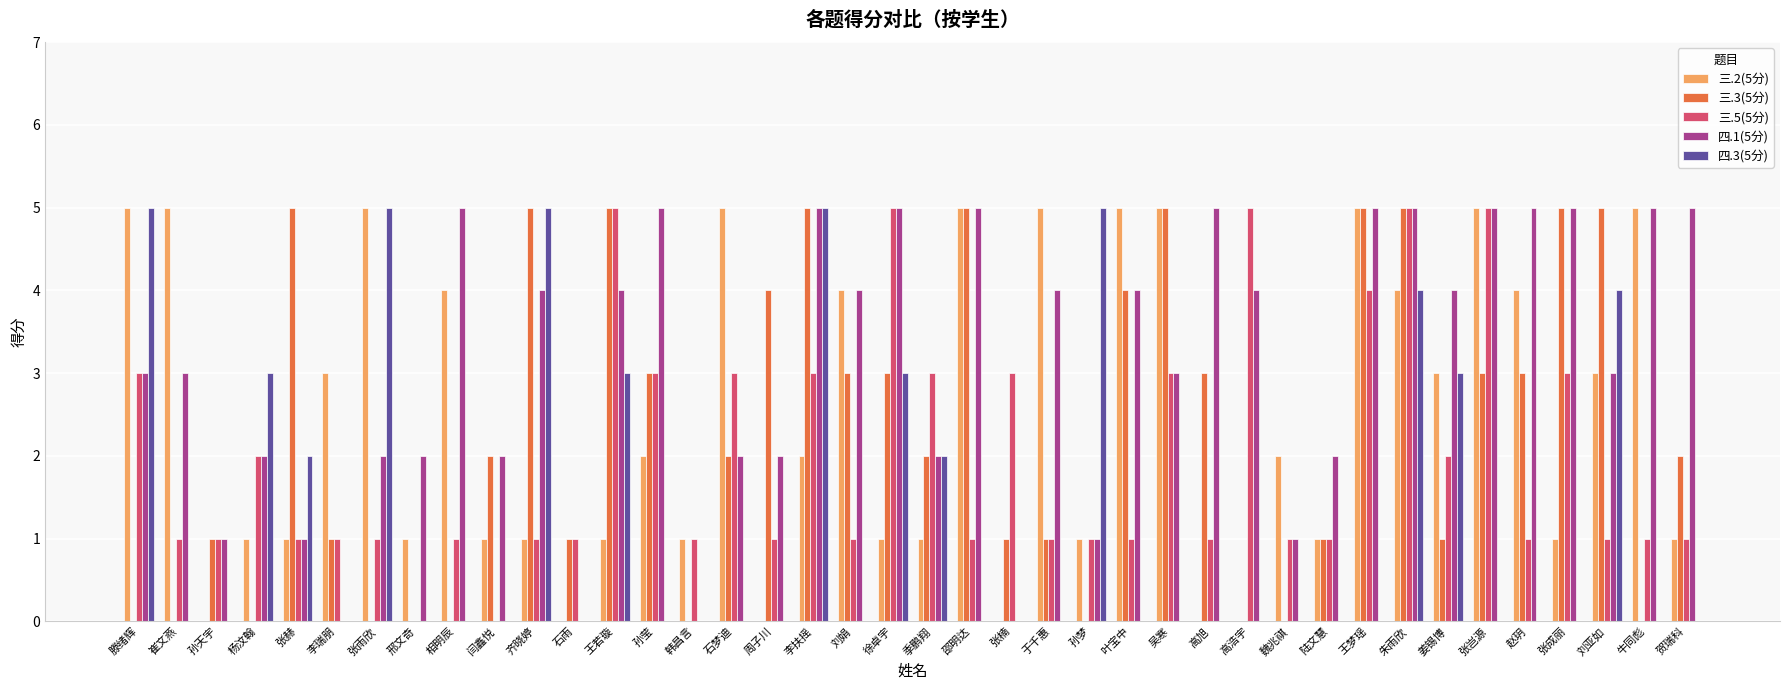

How many 四.3(5分) values are between 0 and 3?

33